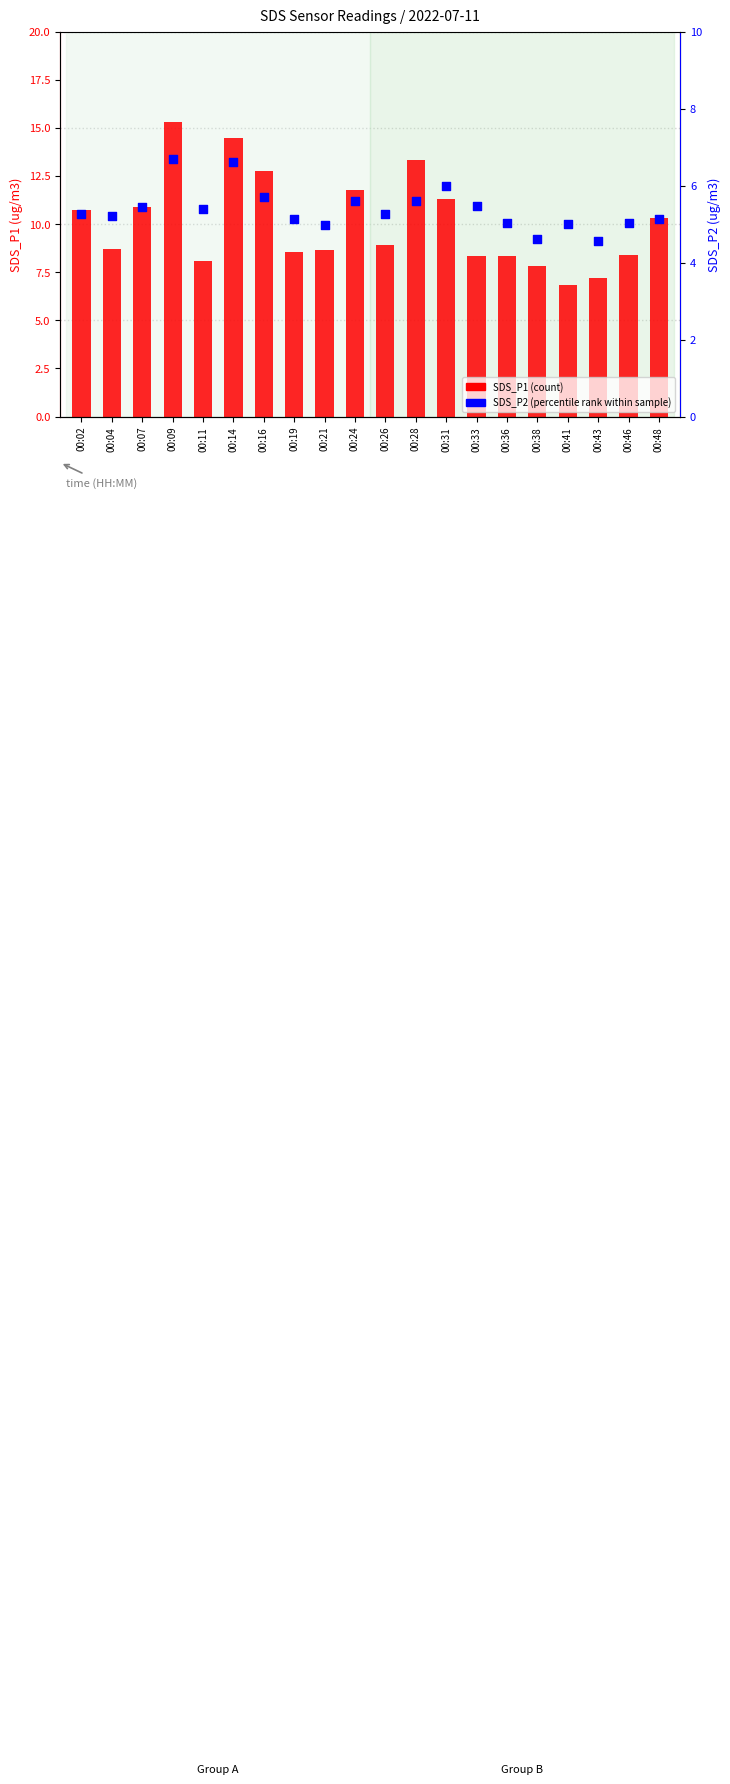

At which category is the sum across all series the highest?

00:09